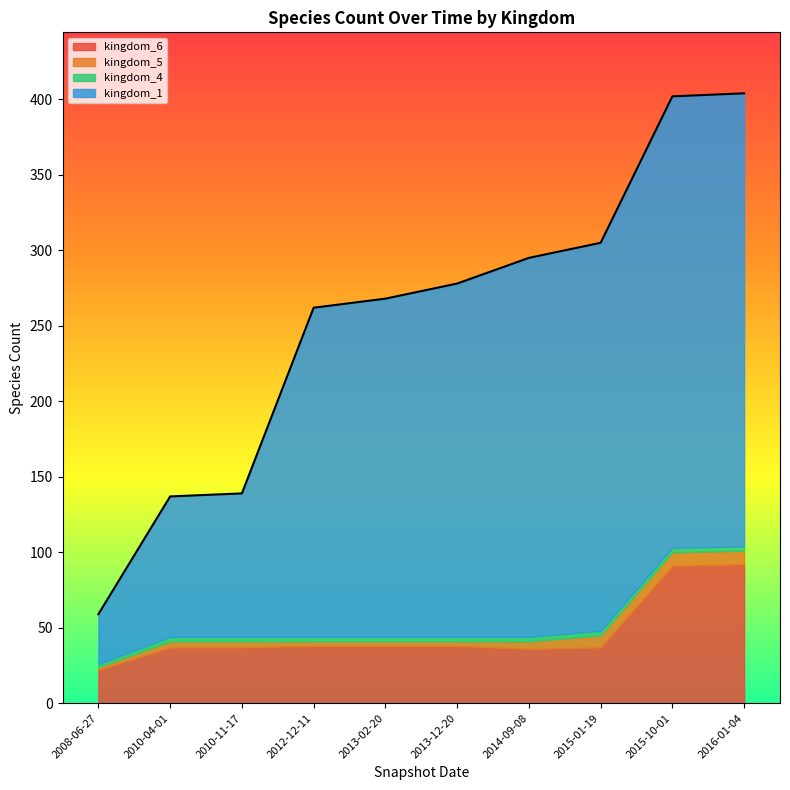

Is it true that kingdom_5 equals 2 at 2010-11-17?

False